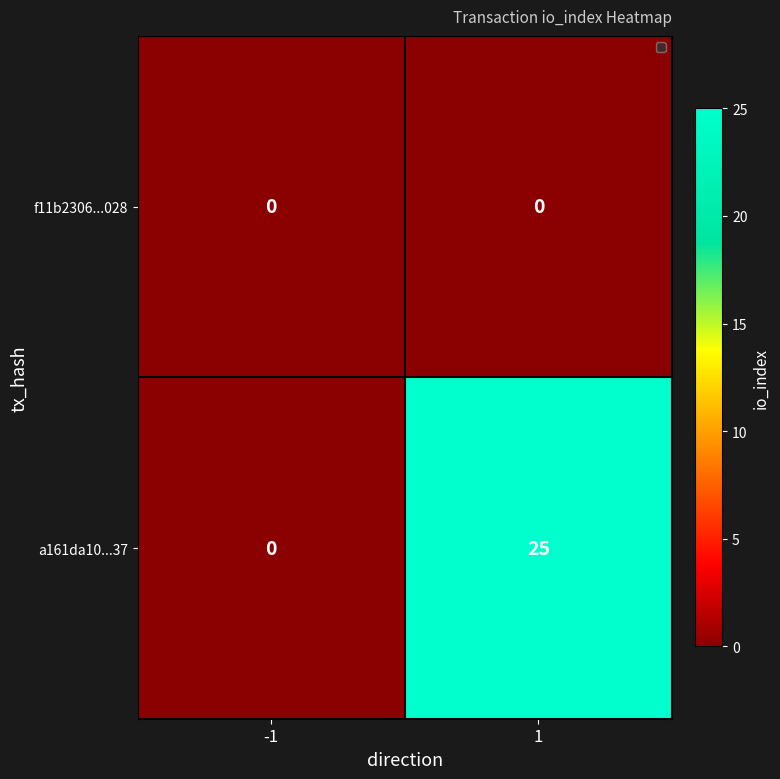

What is the difference between the a161da10...37 values at 1 and -1?

25